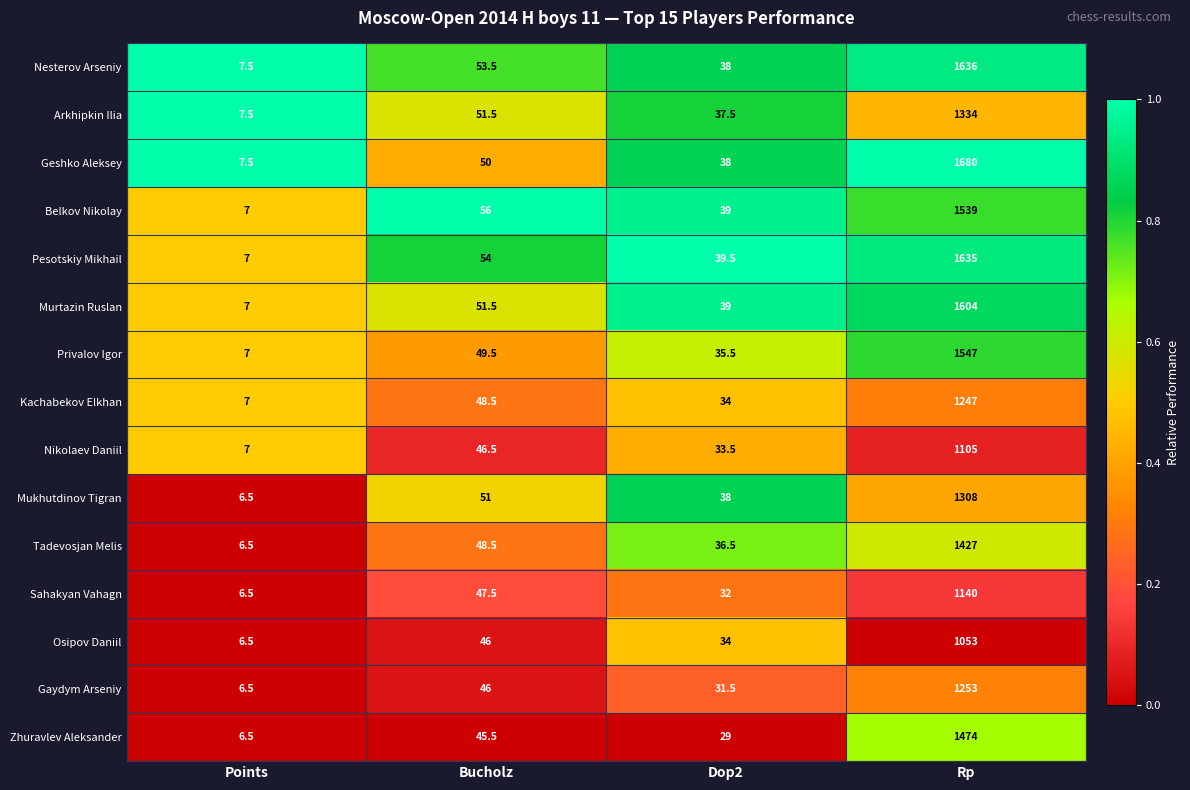

True or false: Osipov Daniil has a value of 2.8 at Points.

False